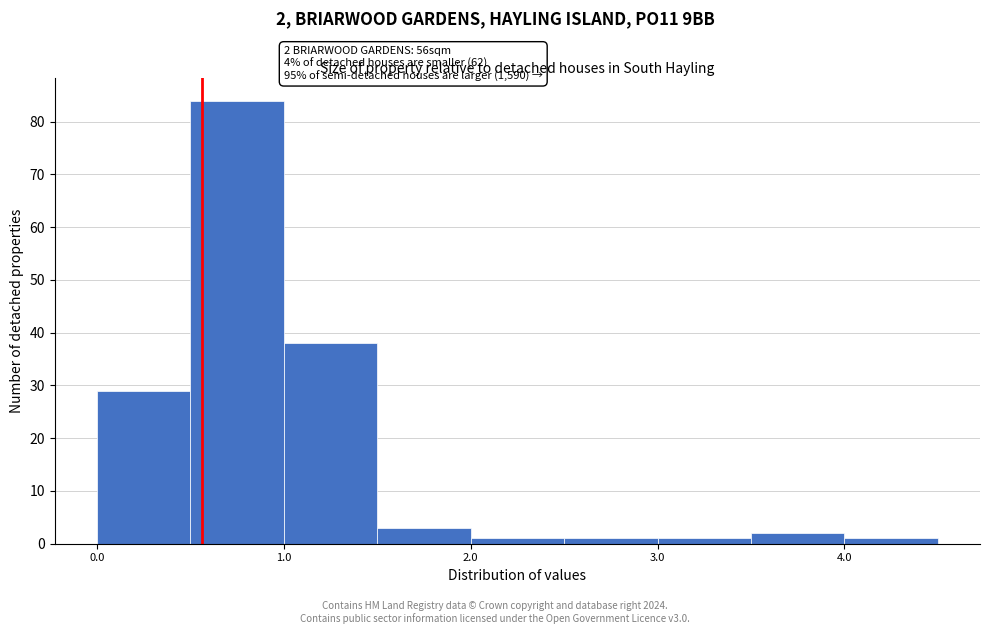

Over which range of the x-axis is the bar tallest?

0.5 to 1.0